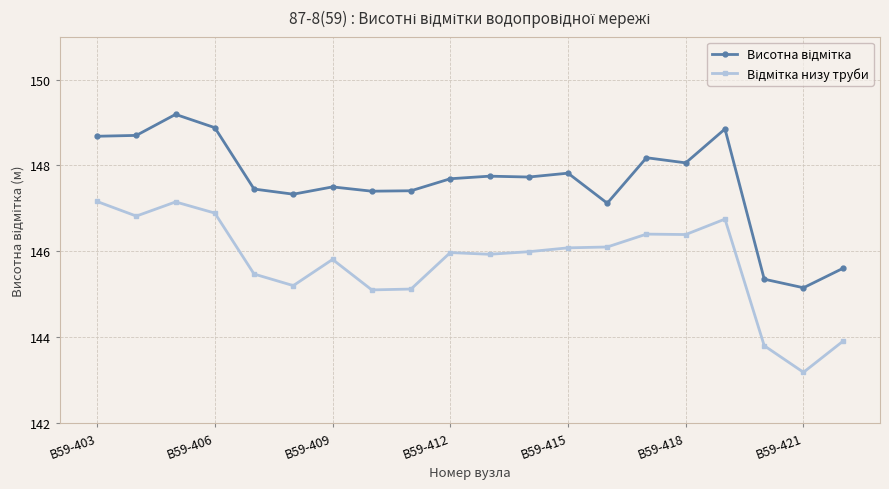

What is the smallest value displayed?

143.2